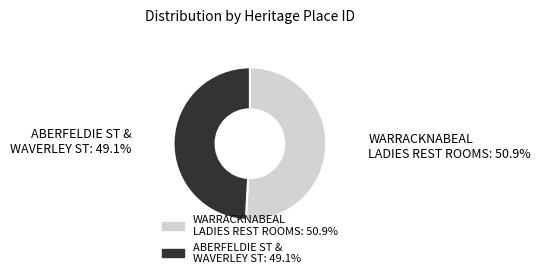

Is there any slice that represents more than half of the pie?

Yes